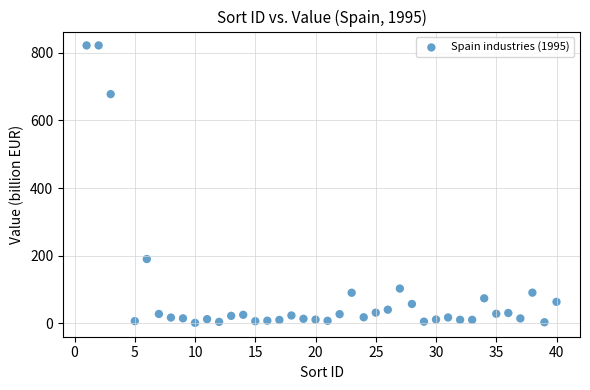

What Y value in the scatter plot is closest to 411?

190.3